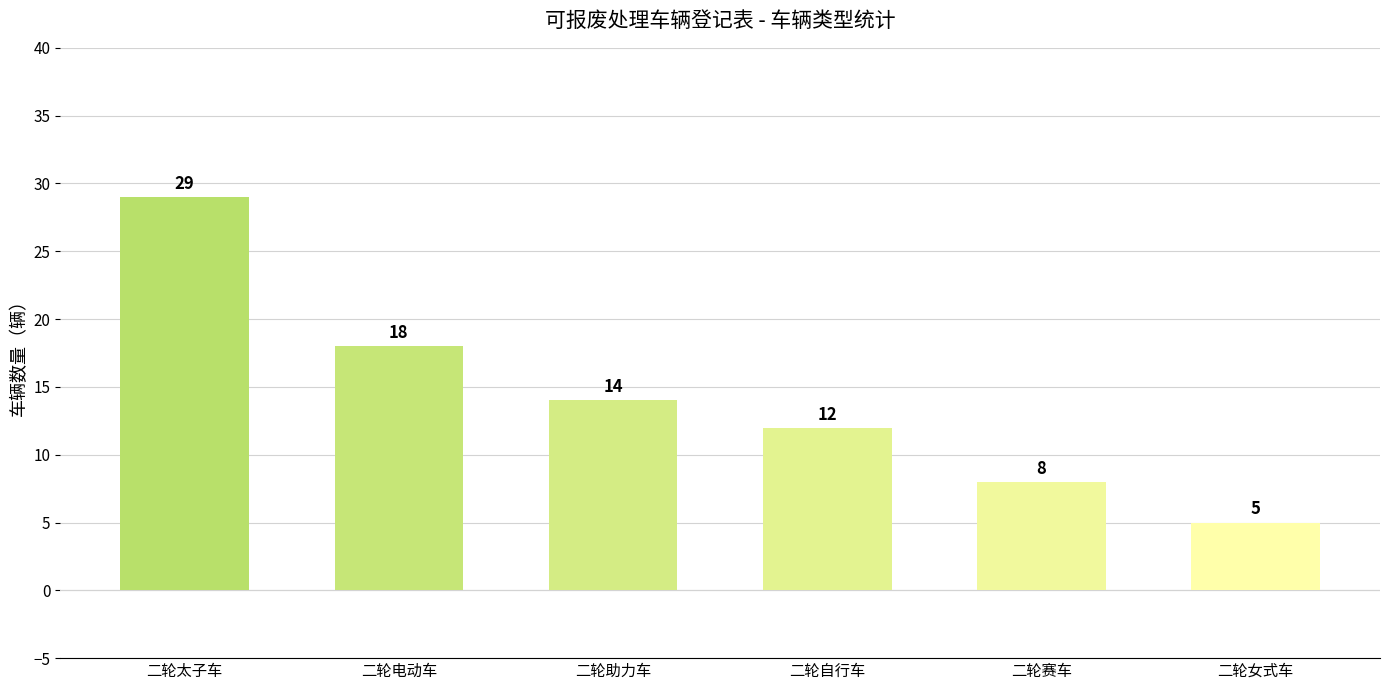

Reading left to right, extract all data points from this chart.

二轮太子车=29	二轮电动车=18	二轮助力车=14	二轮自行车=12	二轮赛车=8	二轮女式车=5